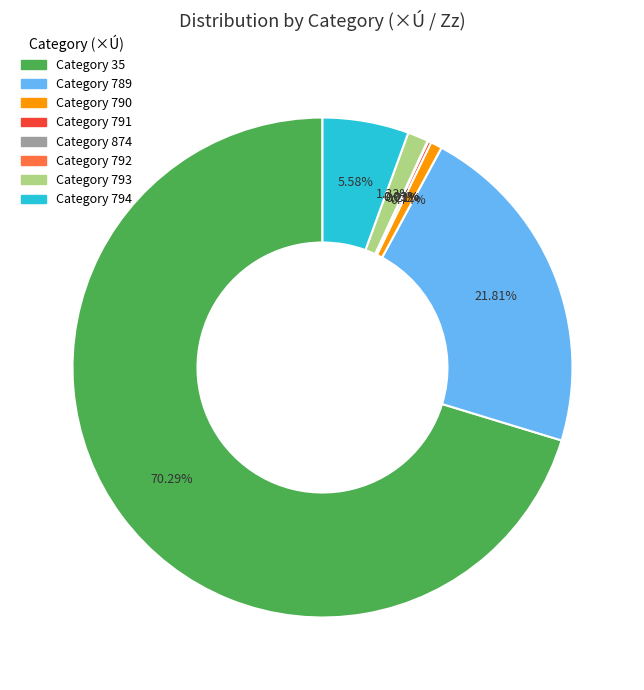

Does any single category account for the majority?

Yes